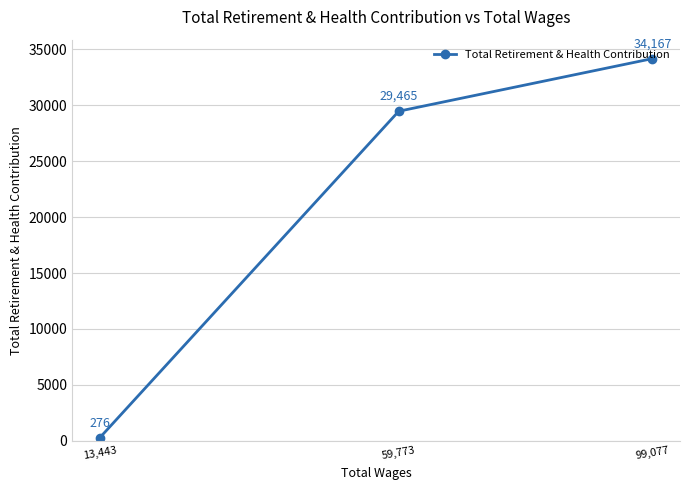

Where does the data first go above 29465?

99,077